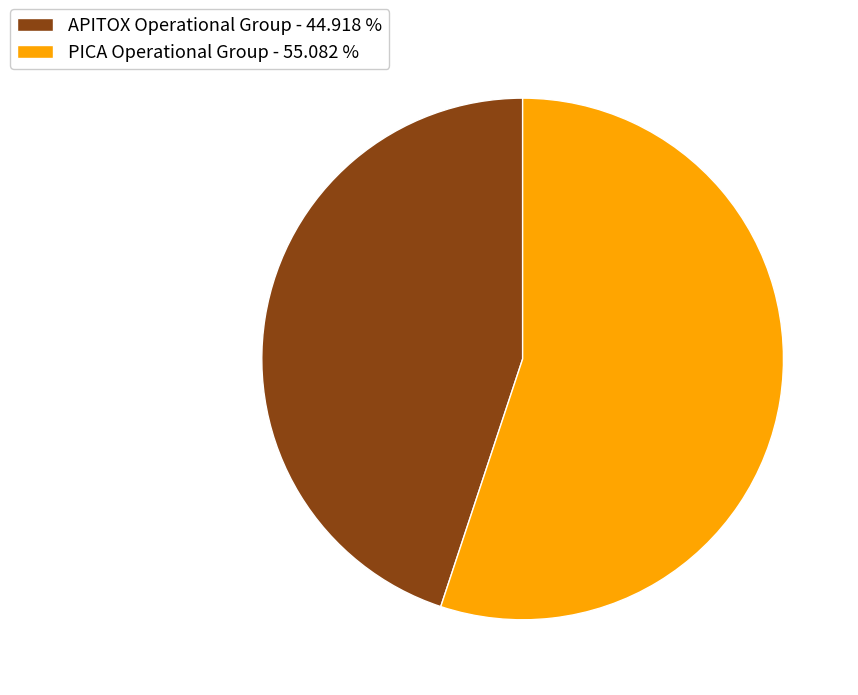

Do PICA Operational Group - 55.082 % and APITOX Operational Group - 44.918 % together represent more than half of the pie?

Yes